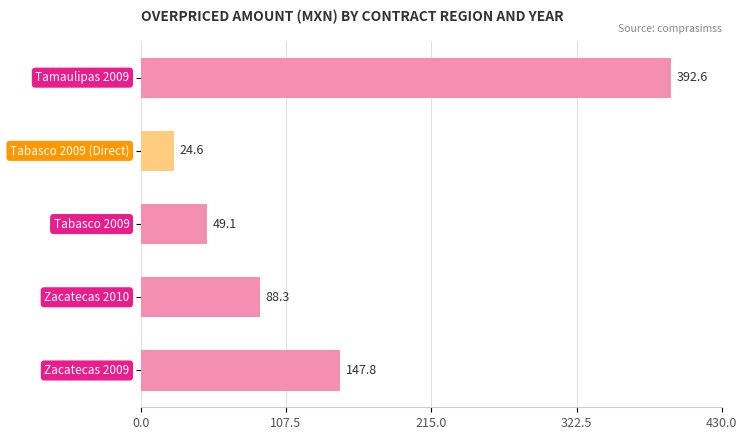

Reading top to bottom, list all the values displayed in this chart.

392.6	24.6	49.1	88.3	147.8